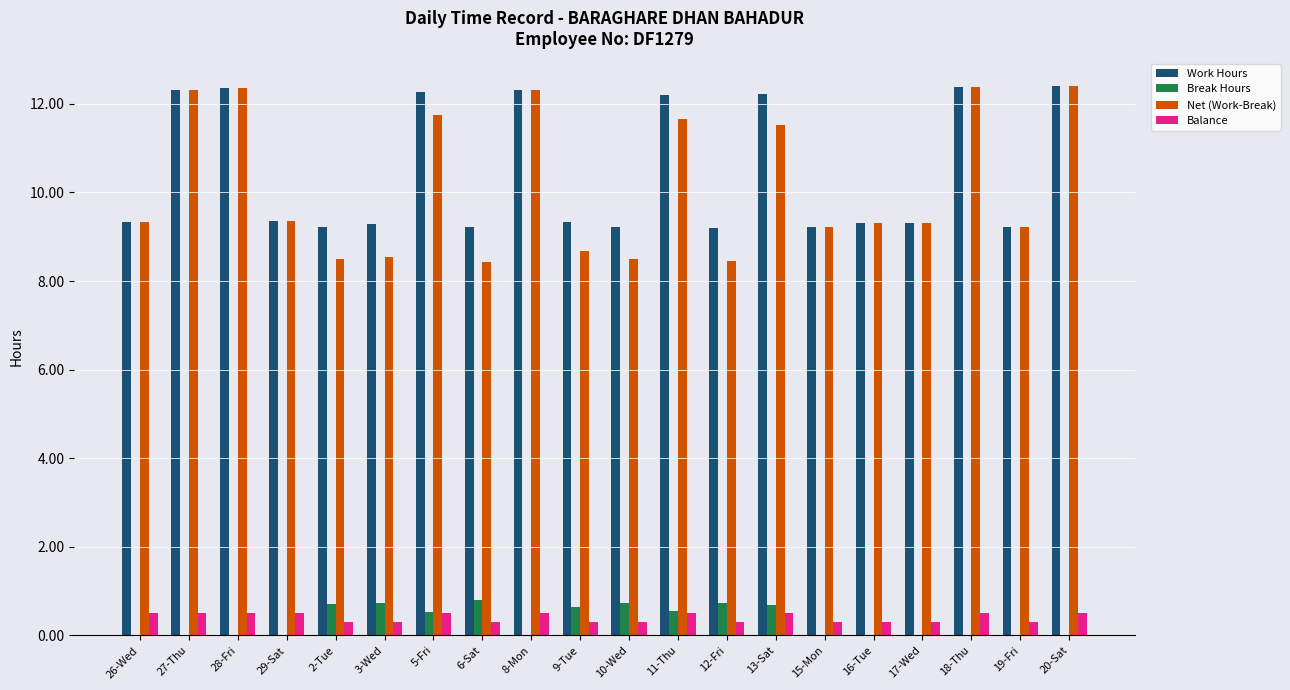

What is the maximum value for Break Hours?

0.8